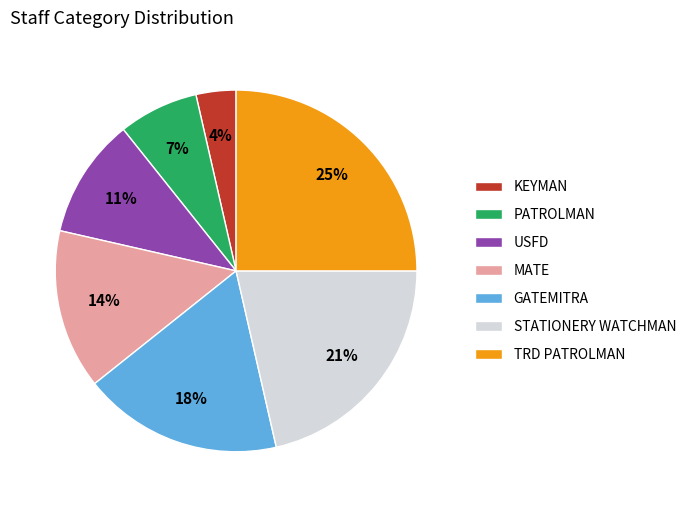

Is it true that USFD is 4% of the pie?

False